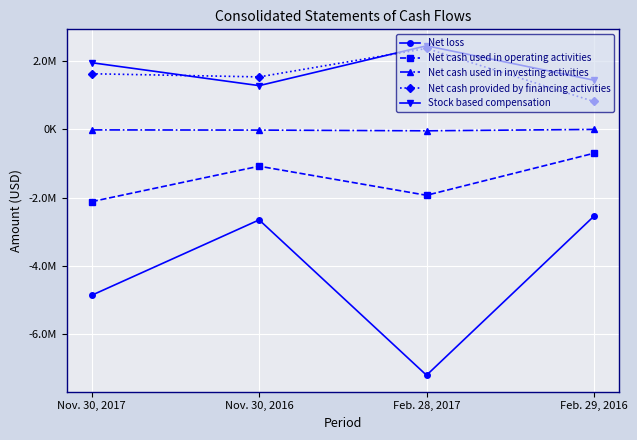

What is the smallest value displayed?

-7219626